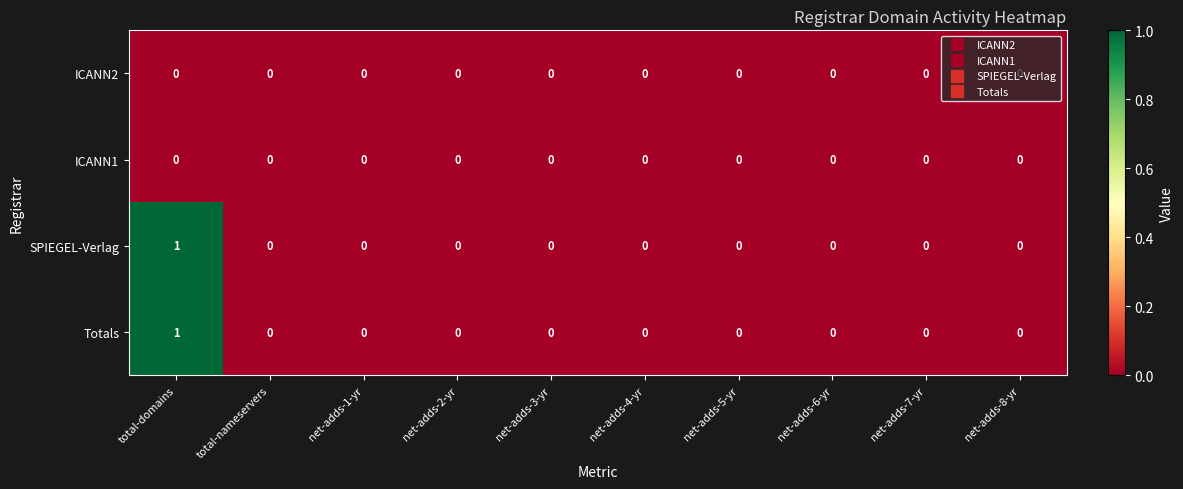

True or false: SPIEGEL-Verlag has a value of -1 at net-adds-3-yr.

False